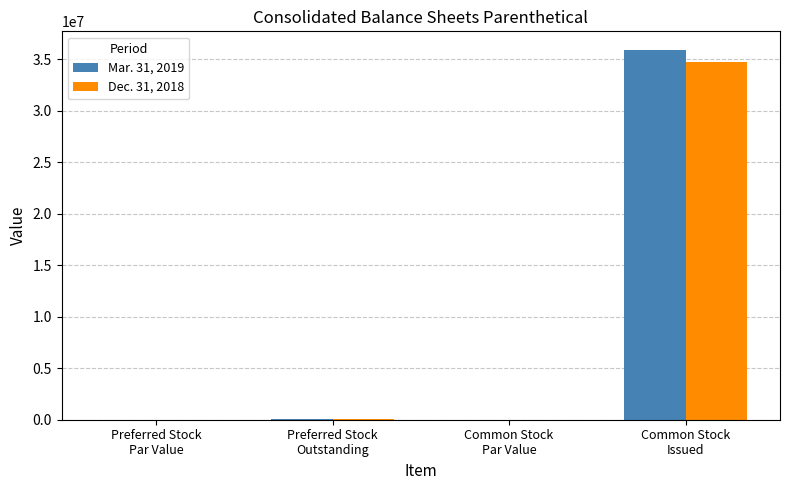

What is the maximum value shown in the chart?

35923902.0